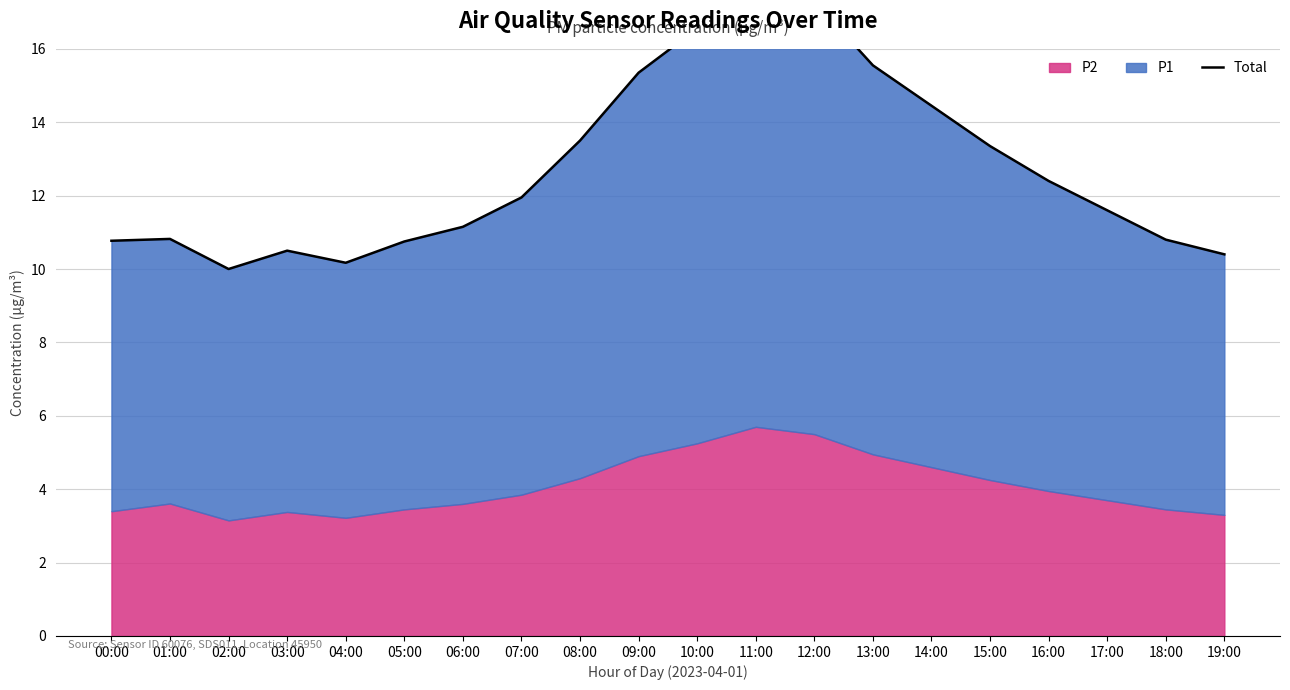

True or false: there are more than 1 points higher than both neighbors.

True